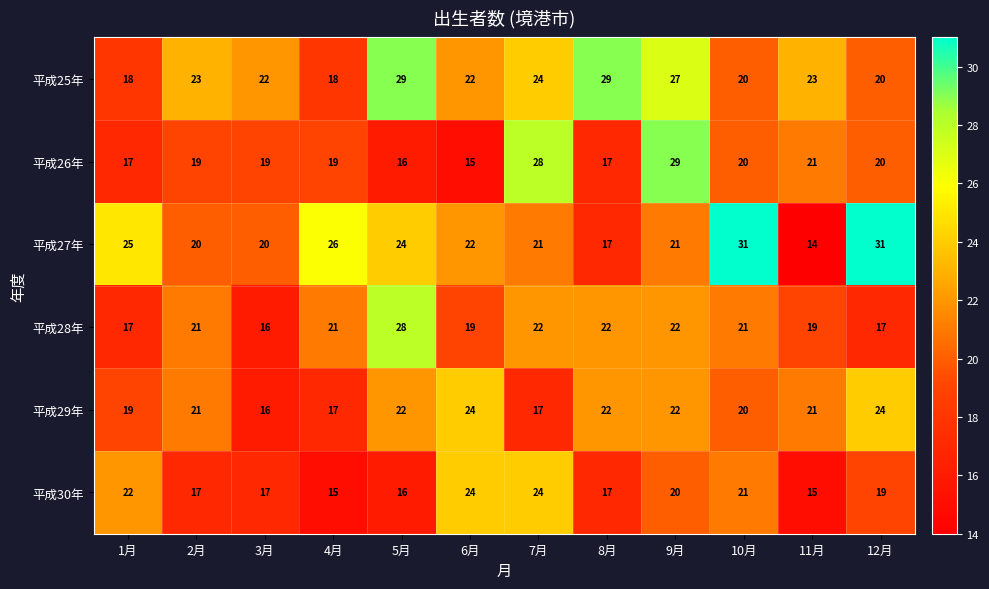

What is the average value of the 平成27年 series?

23